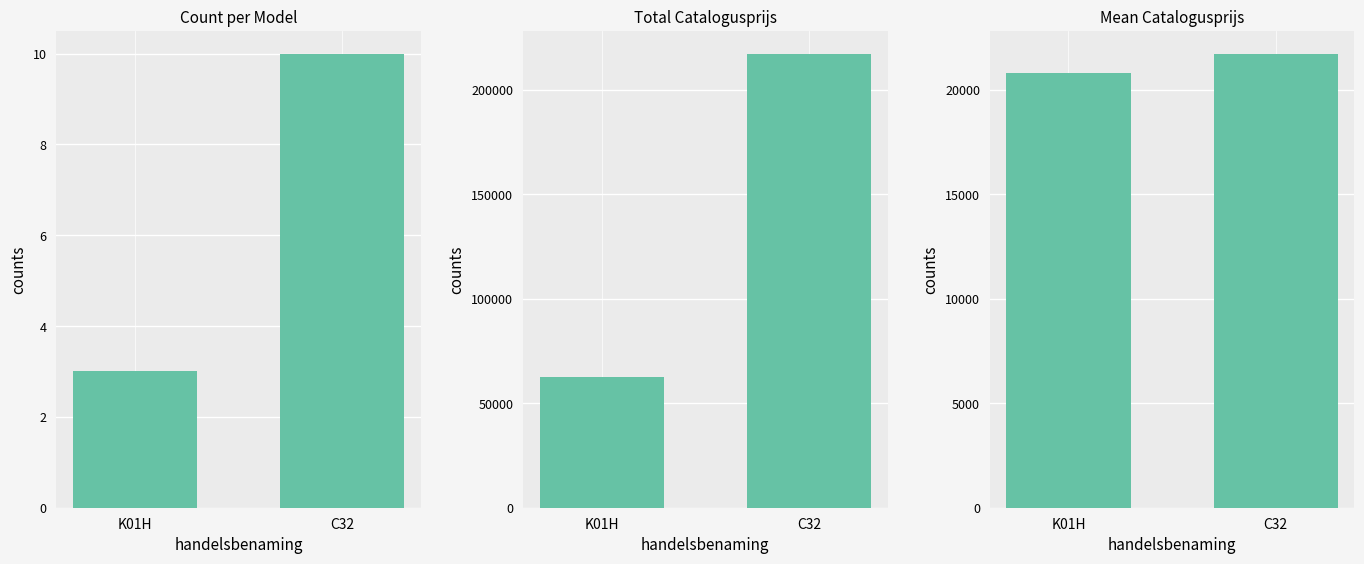

At which category does the chart reach its minimum across all series?

K01H